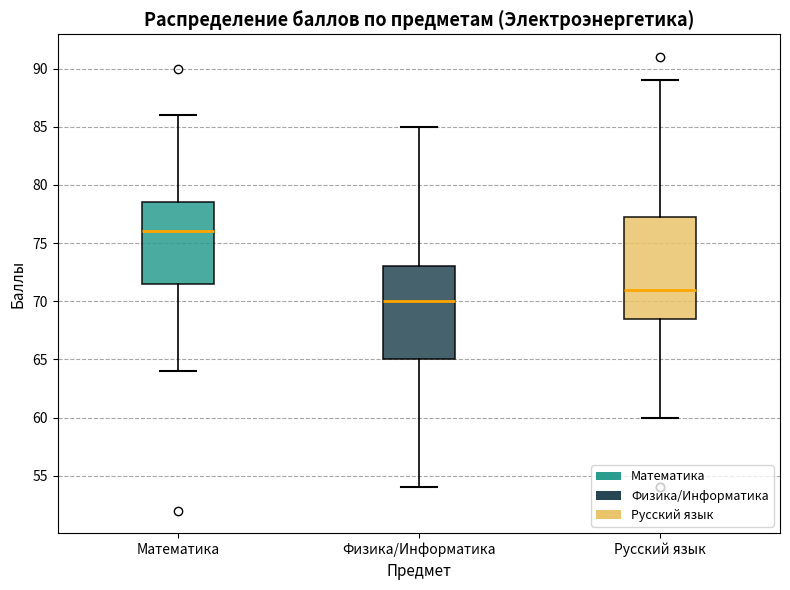

Reading left to right, read every box against the y-axis: the position of its median line, the range the box covers, and the ends of its whiskers. The values are not printed on the chart, so give them approximately, as read against the axis.

Математика: median 76.0, box 71.5 to 78.5, whiskers 64.0 to 86.0
Физика/Информатика: median 70.0, box 65.0 to 73.0, whiskers 54.0 to 85.0
Русский язык: median 71.0, box 68.5 to 77.5, whiskers 60.0 to 89.0